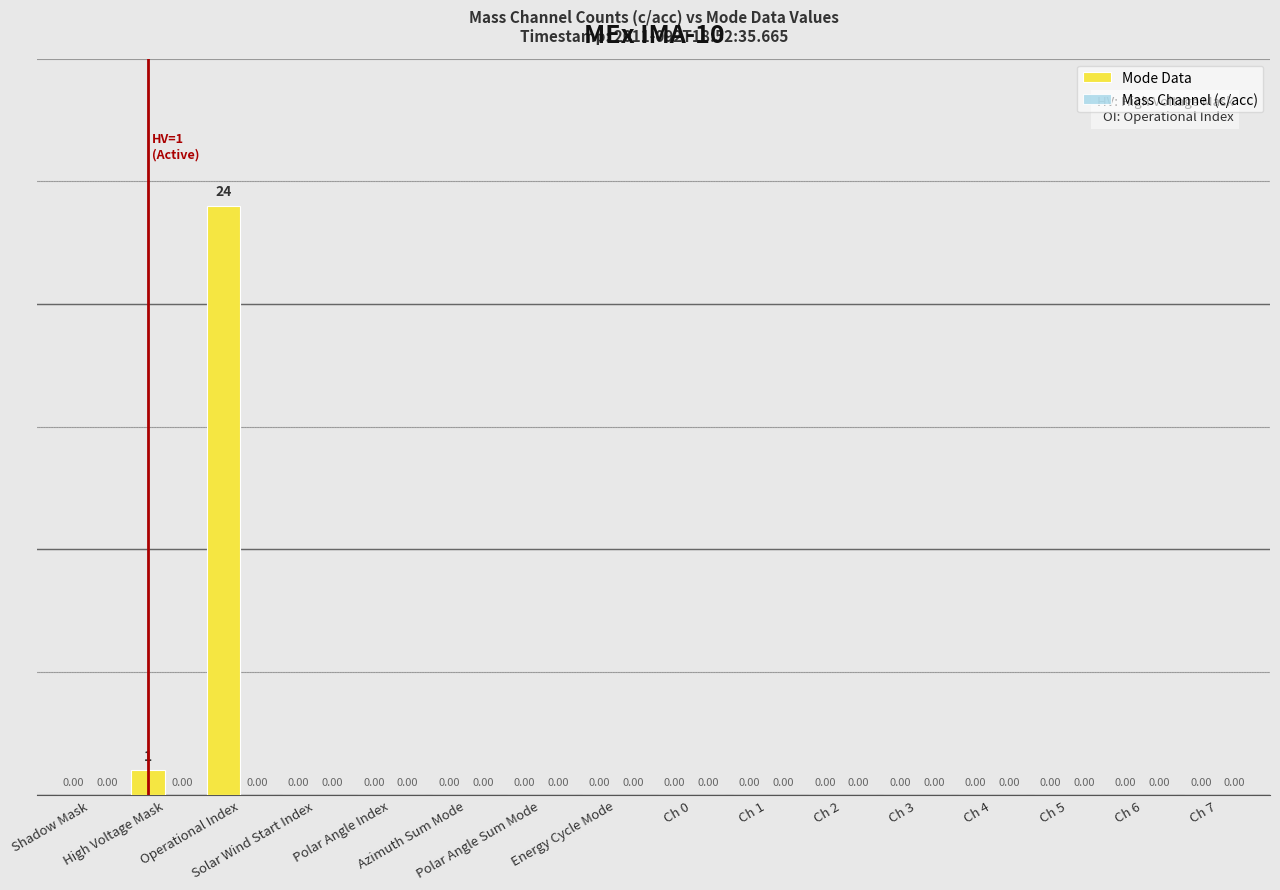

What is the sum of all values?

25